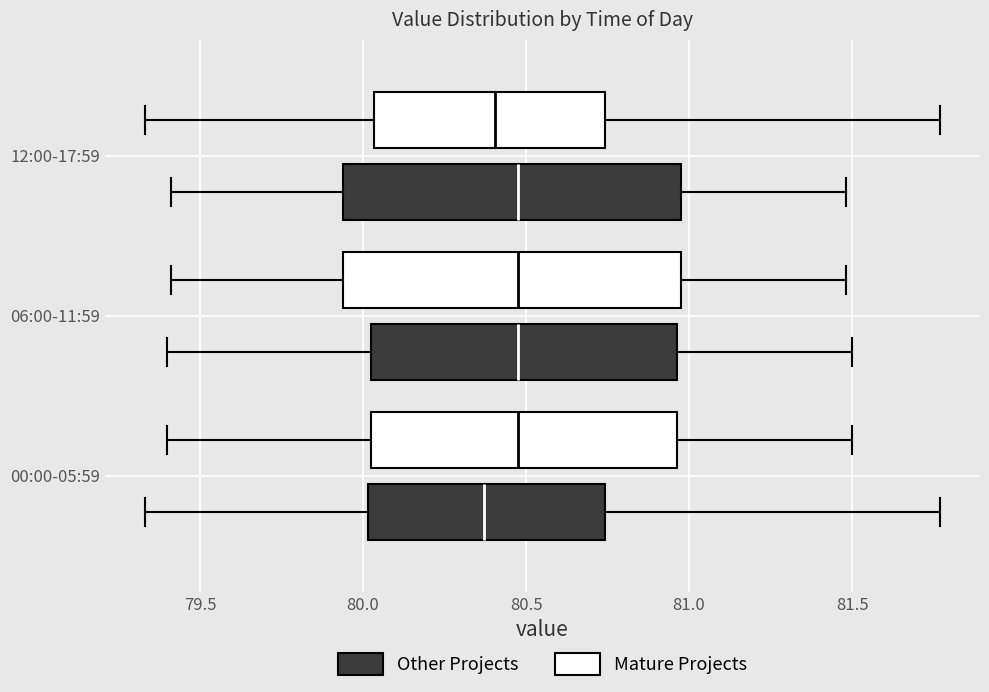

Reading bottom to top, transcribe this box plot: for each box, give where its median line is, the range the box spans, and where its two whiskers end, as read against the x-axis. The values are not printed on the chart, so give them approximately, as read against the axis.

00:00-05:59 (Other Projects): median 80.35, box 80.00 to 80.75, whiskers 79.35 to 81.75
00:00-05:59 (Mature Projects): median 80.50, box 80.05 to 80.95, whiskers 79.40 to 81.50
06:00-11:59 (Other Projects): median 80.50, box 80.05 to 80.95, whiskers 79.40 to 81.50
06:00-11:59 (Mature Projects): median 80.50, box 79.95 to 81.00, whiskers 79.40 to 81.50
12:00-17:59 (Other Projects): median 80.50, box 79.95 to 81.00, whiskers 79.40 to 81.50
12:00-17:59 (Mature Projects): median 80.40, box 80.05 to 80.75, whiskers 79.35 to 81.75